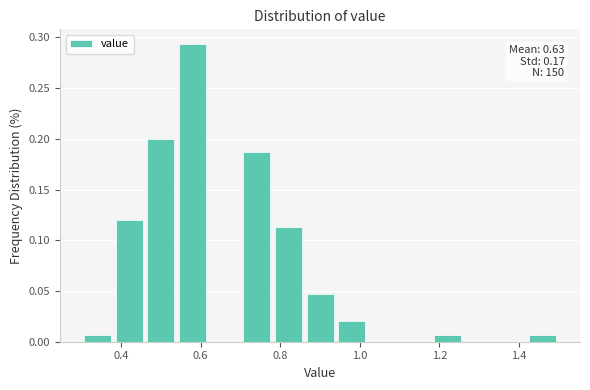

Which range on the x-axis has the tallest bar?

0.54 to 0.62